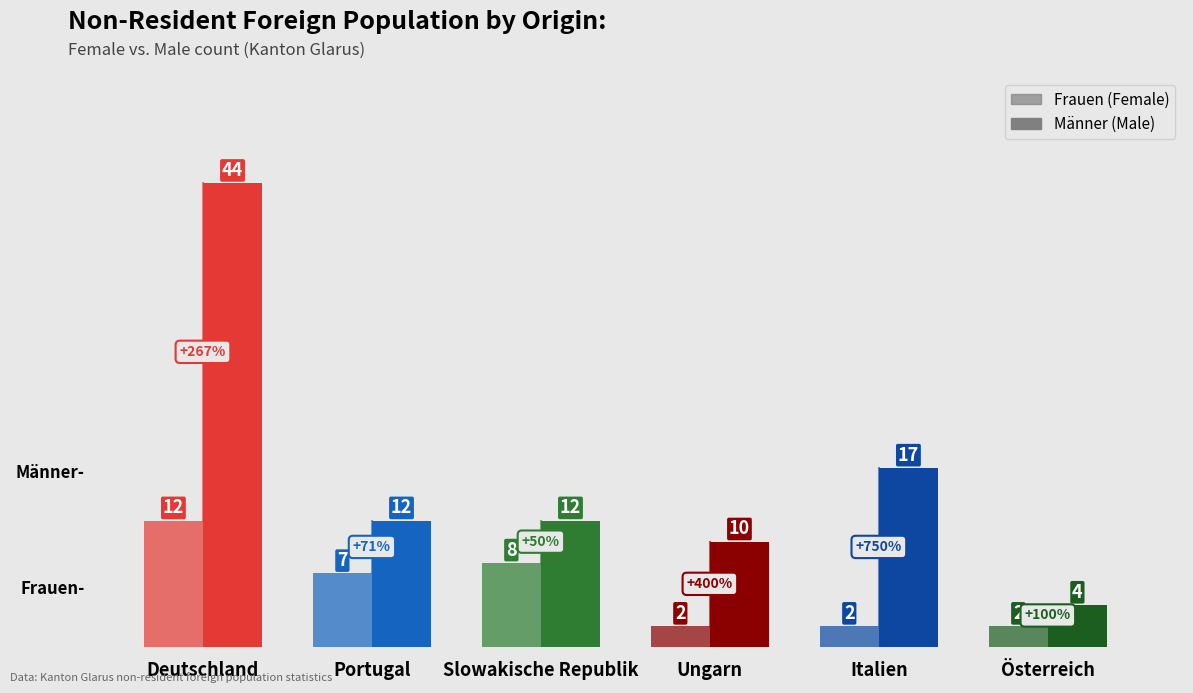

Are the bars grouped side by side (vs. stacked)?

Yes